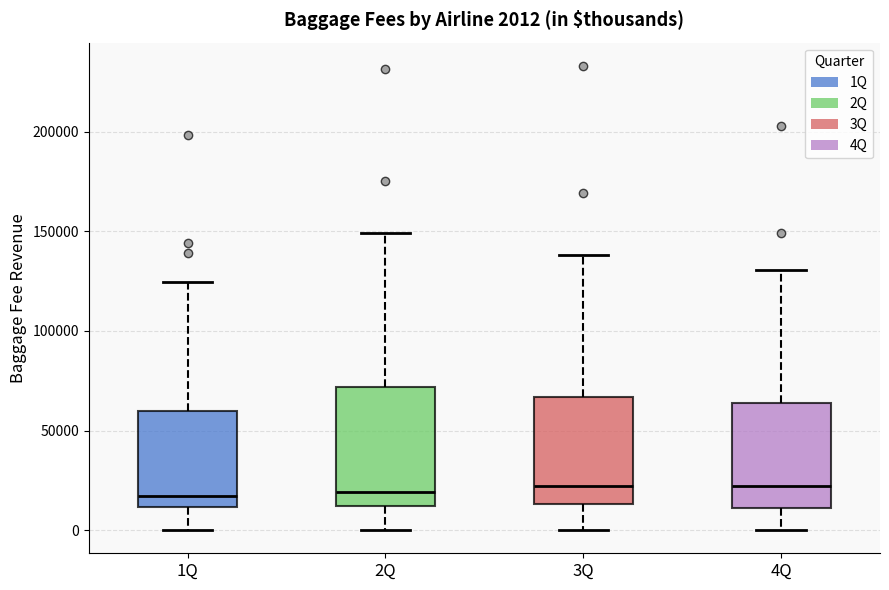

Which box is the tallest, from its lower edge to its upper edge?

2Q